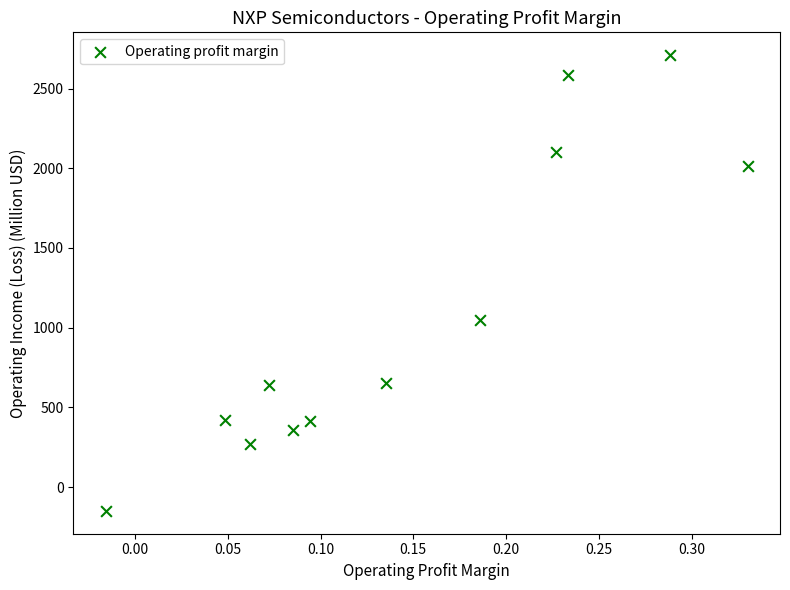

What Y value in the scatter plot is closest to 1280?

1049